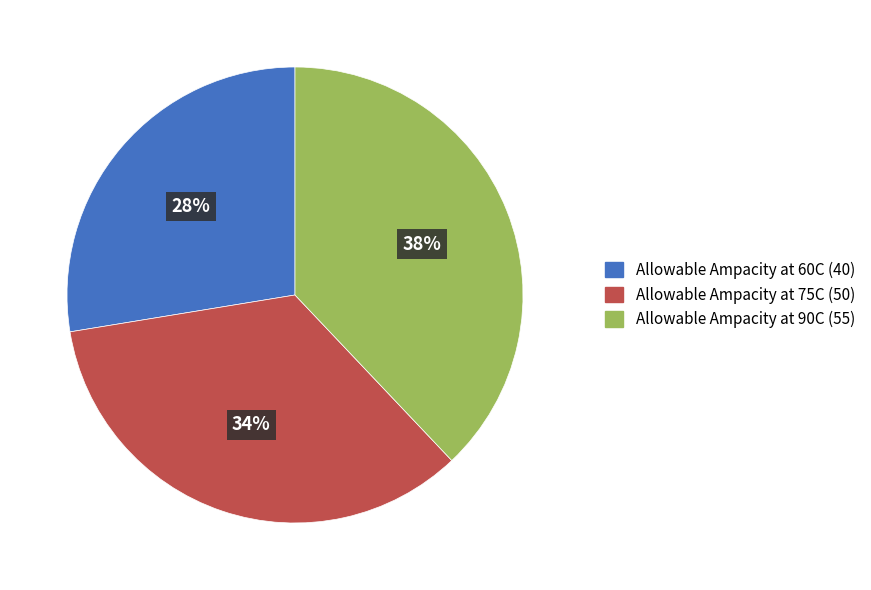

To the nearest percent, what percentage of the pie is Allowable Ampacity at 90C?

38%